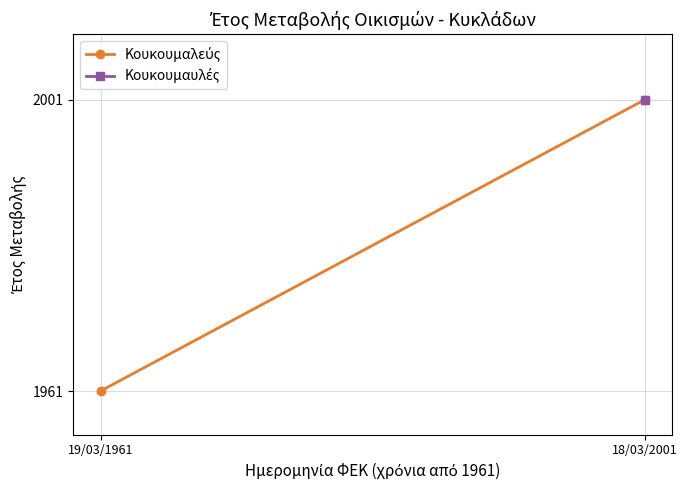

At which category does the chart reach its peak across all series?

18/03/2001